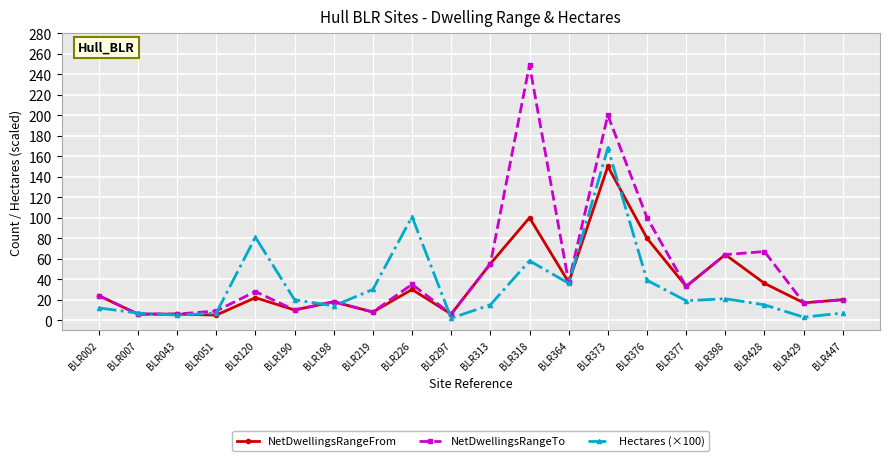

Read the NetDwellingsRangeFrom value at BLR429.

17.0